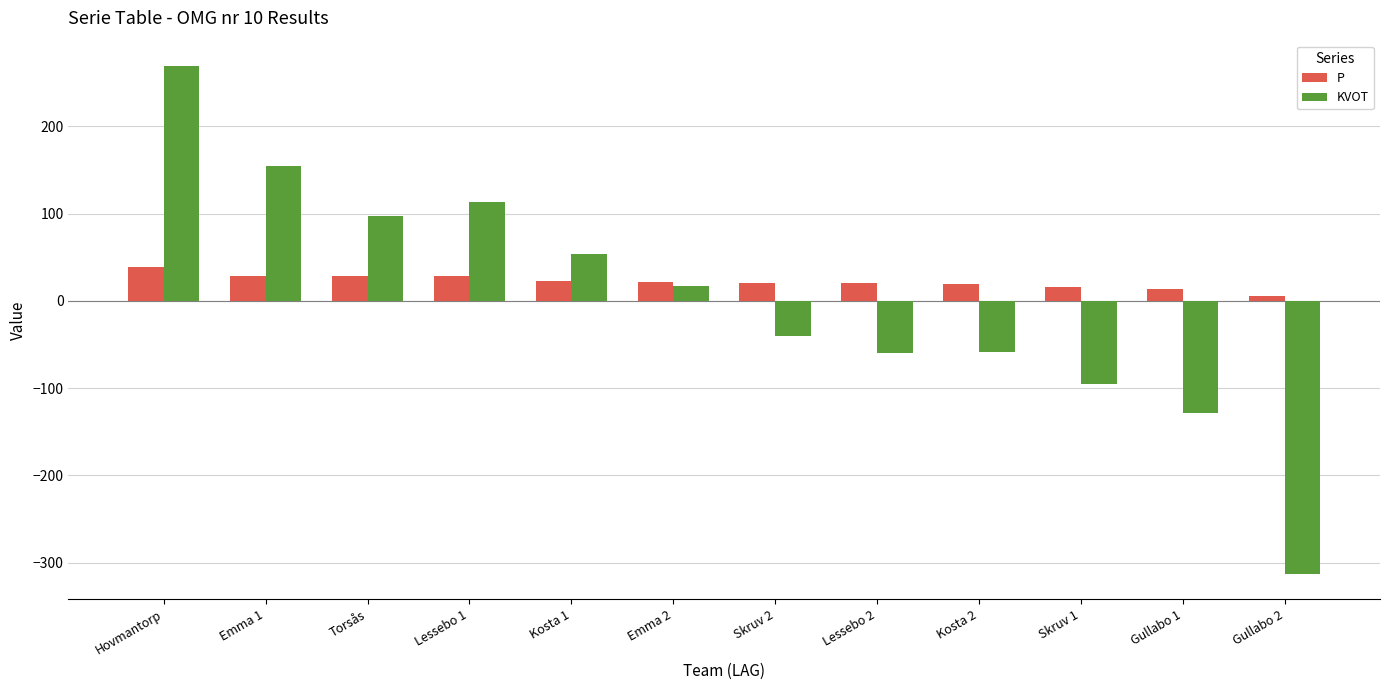

What is the smallest value displayed?

-313